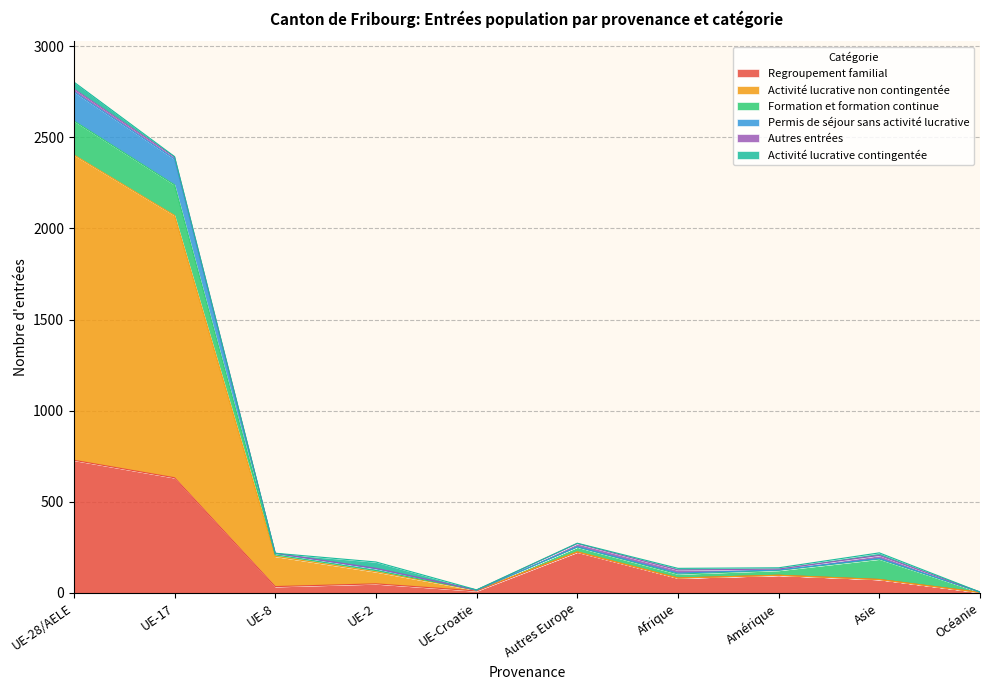

At which category is the sum across all series the highest?

UE-28/AELE